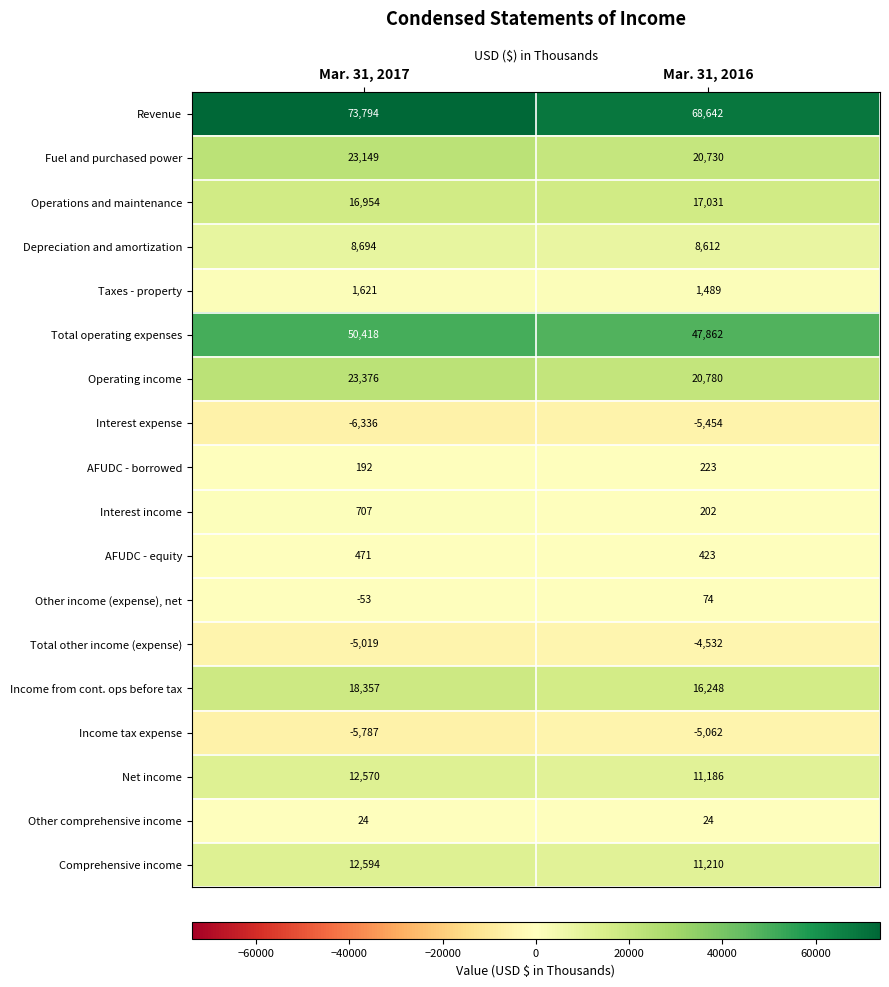

What is the sum of the Fuel and purchased power values at Mar. 31, 2017 and Mar. 31, 2016?

43879